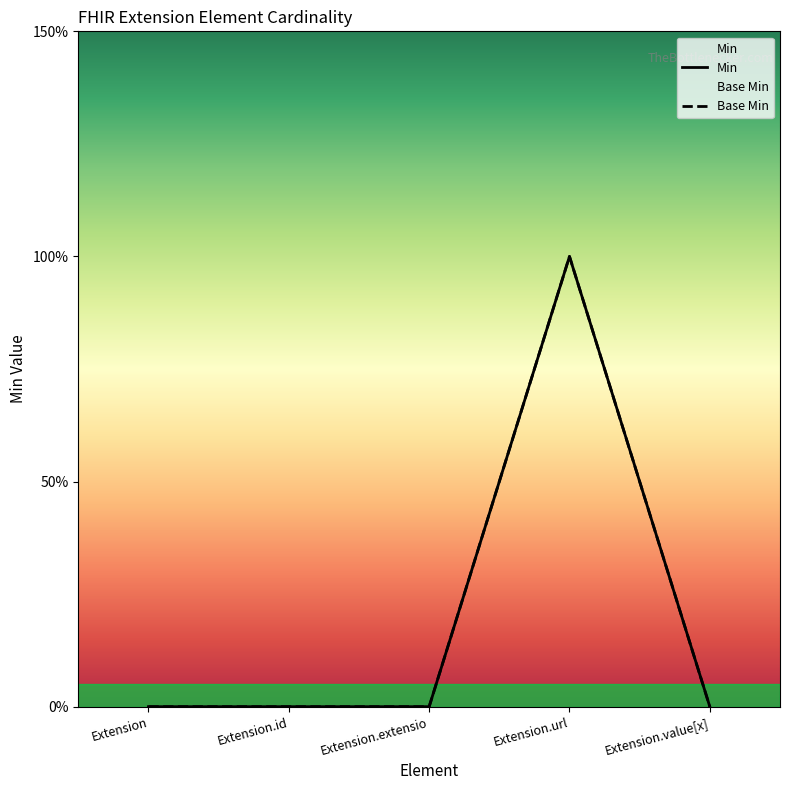

Is the value of Base Min at Extension.value[x] greater than the value of Min at Extension?

No